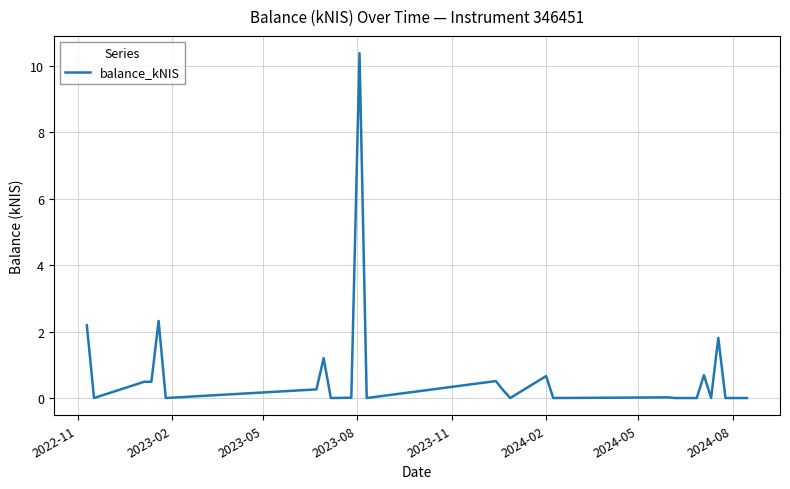

What is the maximum value shown in the chart?

10.4